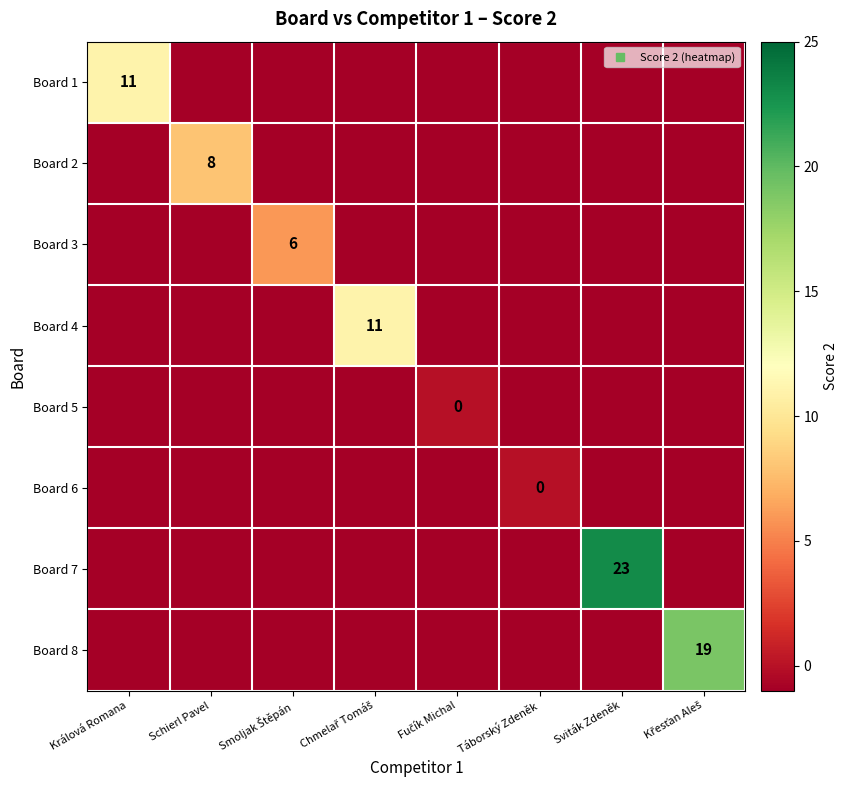

What is the difference between the maximum and minimum values in the Board 5 series?

1